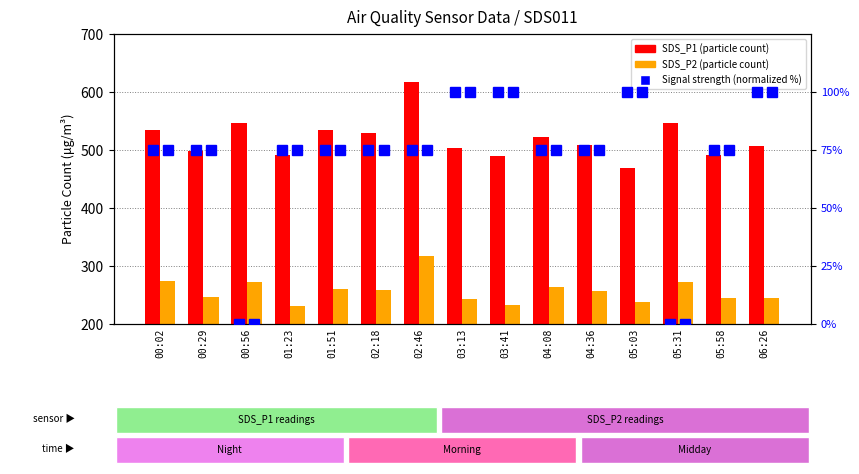

Reading left to right, transcribe all the data shown in this chart.

SDS_P1: 535.1	498.1	546.1	491.2	534.4	529.8	616.4	503.4	489.7	521.8	508.7	468.5	546.1	492.0	507.3
SDS_P2: 274.3	246.4	271.6	231.7	261.1	258.1	316.5	243.2	233.3	263.6	257.1	238.1	271.6	245.1	245.1
Signal (normalized): 75.0	75.0	0.0	75.0	75.0	75.0	75.0	100.0	100.0	75.0	75.0	100.0	0.0	75.0	100.0